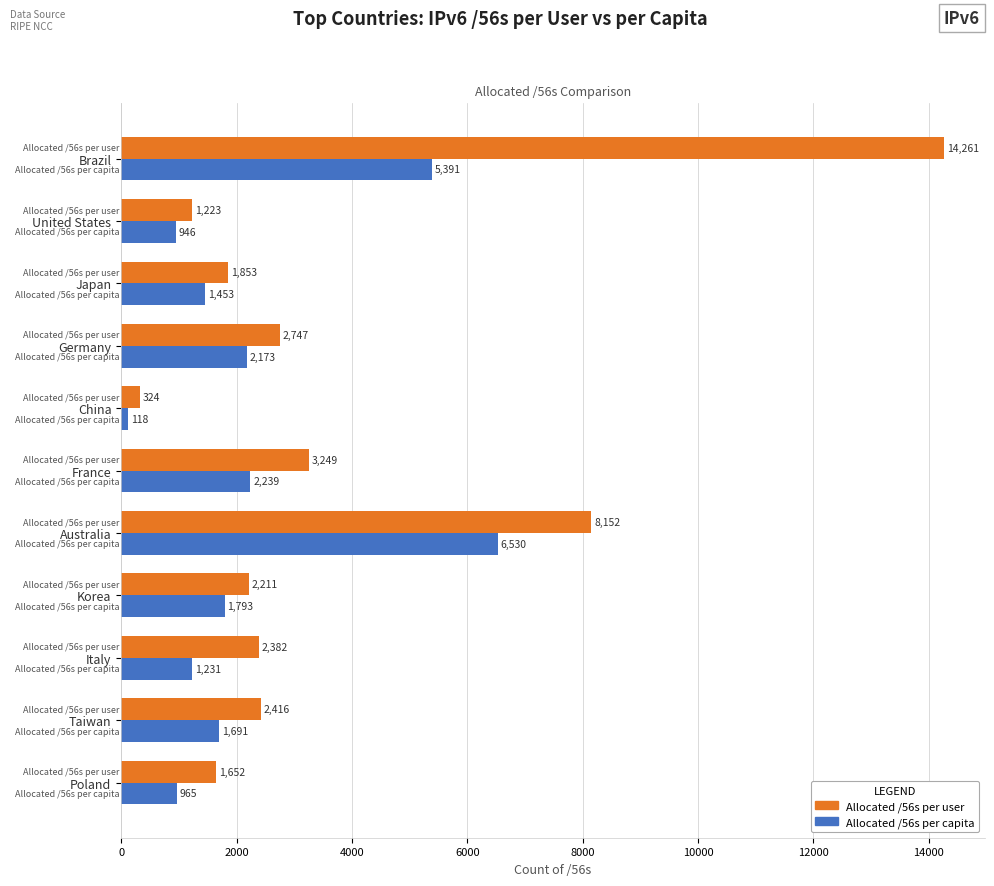

Rank the series by their maximum value, from lowest to highest.

Allocated /56s per capita, Allocated /56s per user